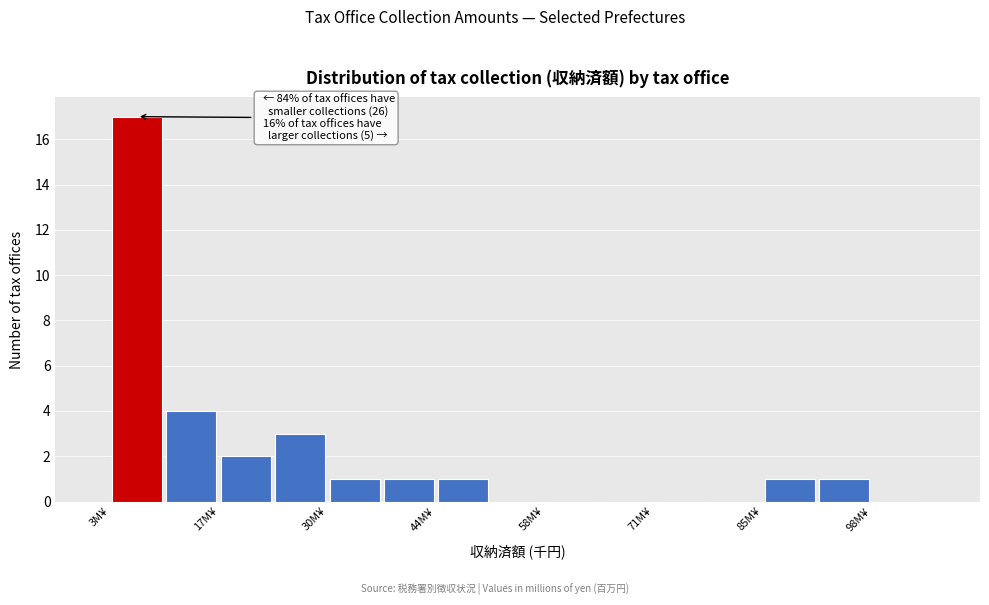

Read against the x-axis, roughly where is the centre of the tallest bar?

8